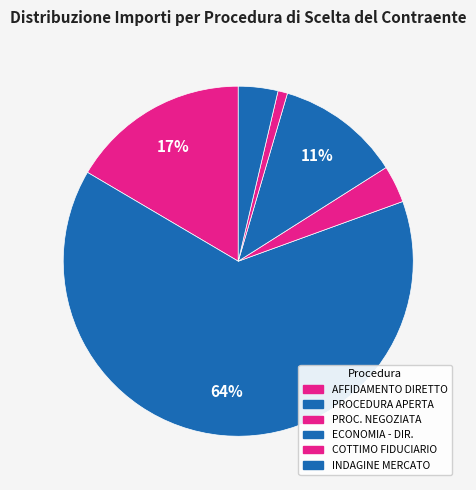

How many slices are in this pie chart?

6